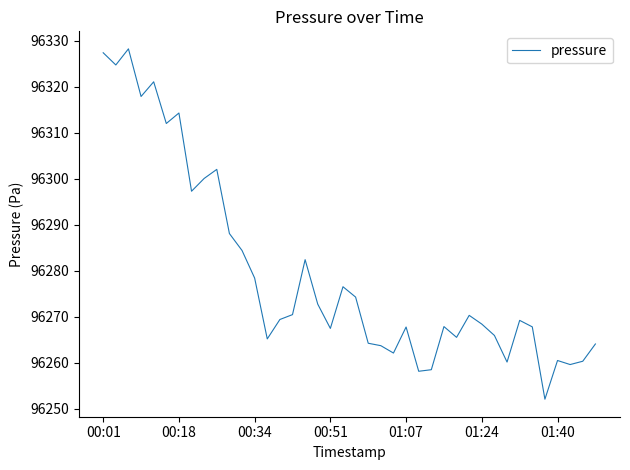

What is the minimum value shown in the chart?

96252.1